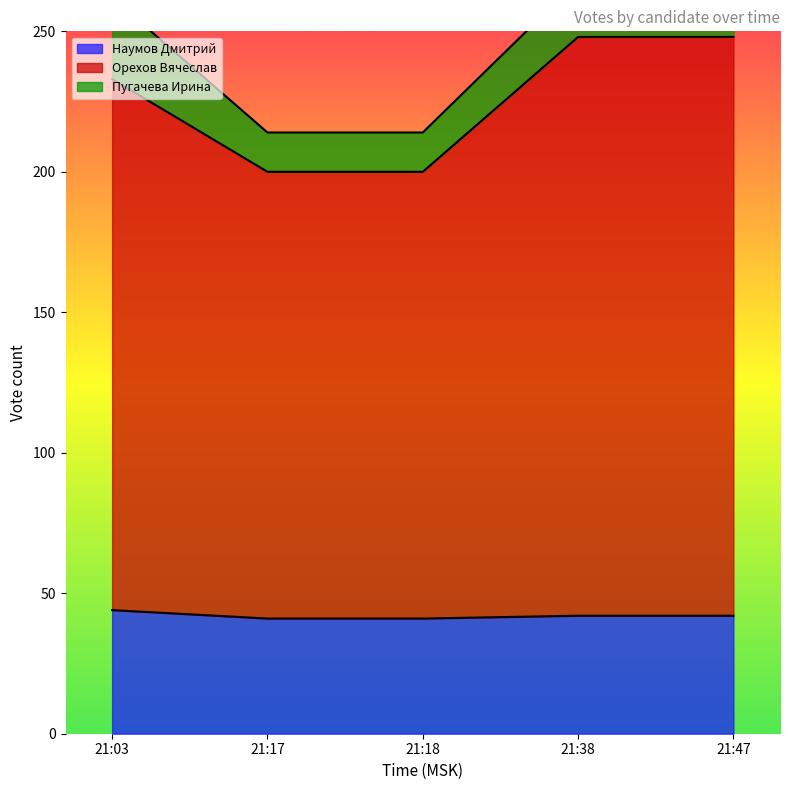

What is the sum of the Наумов Дмитрий values at 21:38 and 21:03?

86